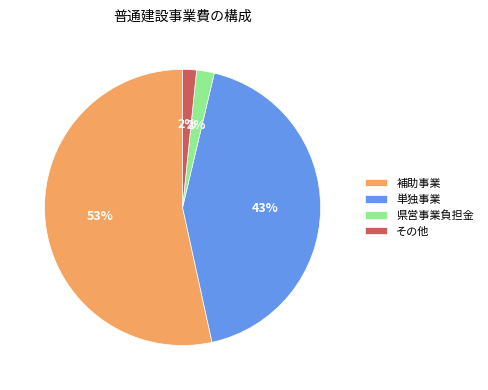

How many segments does this pie chart have?

4